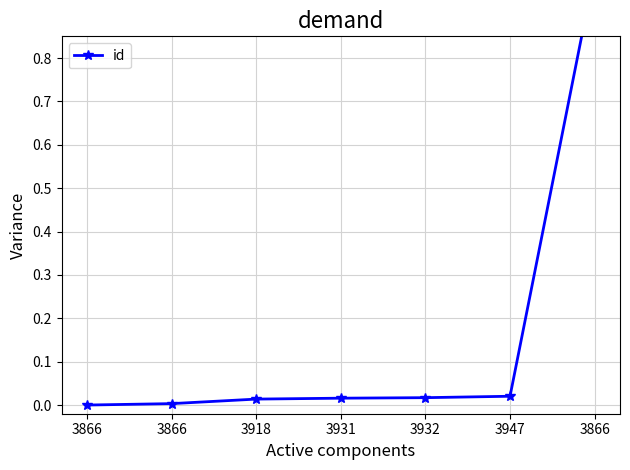

Does the chart have visible grid lines?

Yes